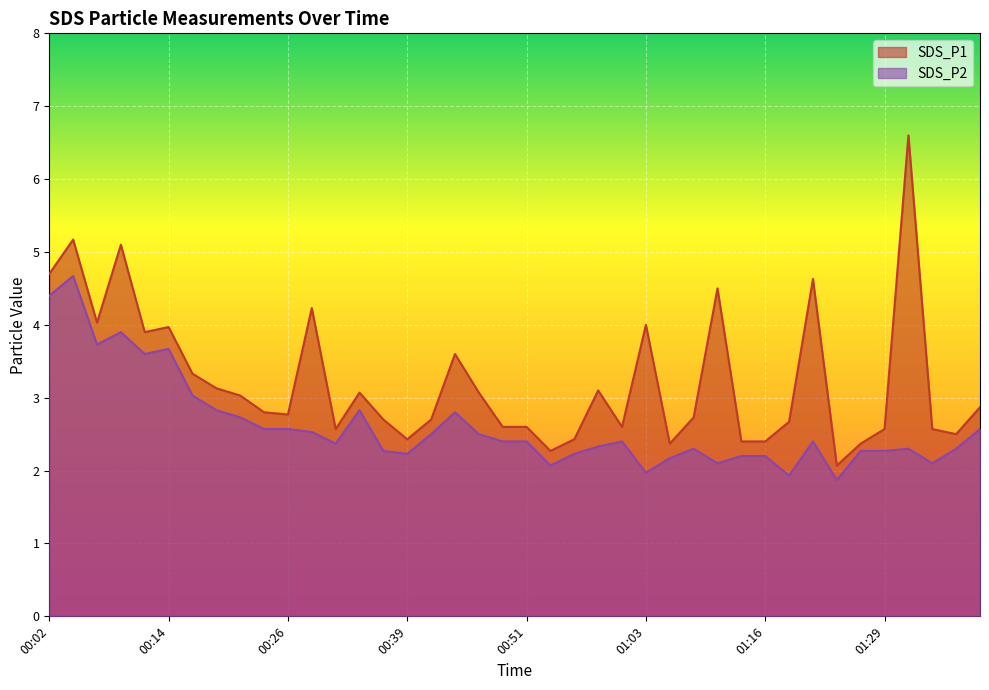

Between 00:46 and 00:04, which is larger?

00:04